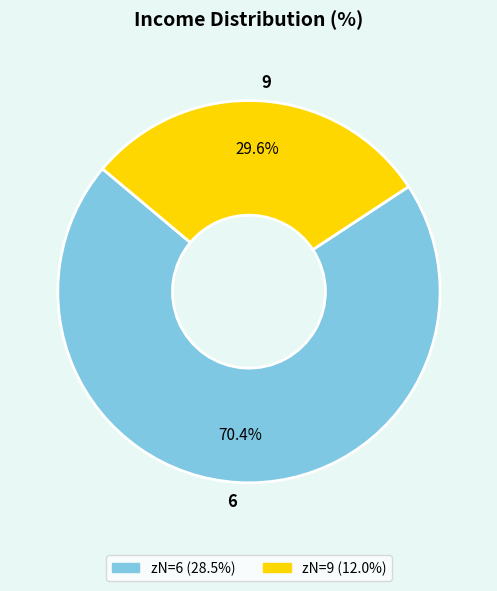

Is there any slice that represents more than half of the pie?

Yes